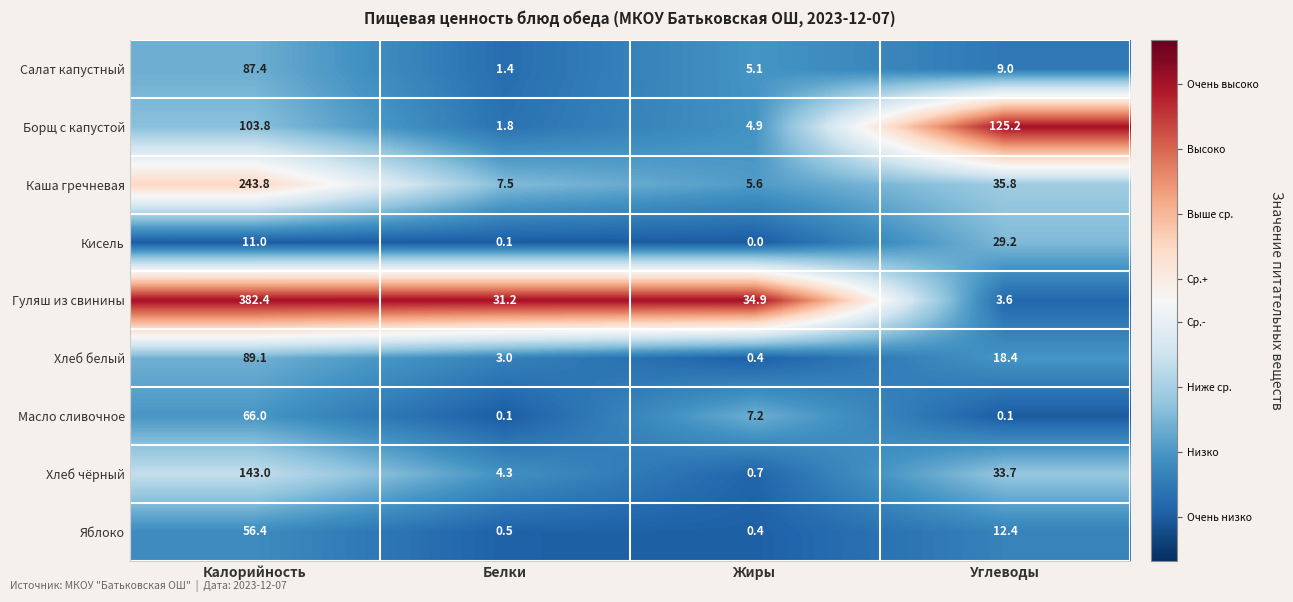

Which series has the widest spread of values?

Гуляш из свинины